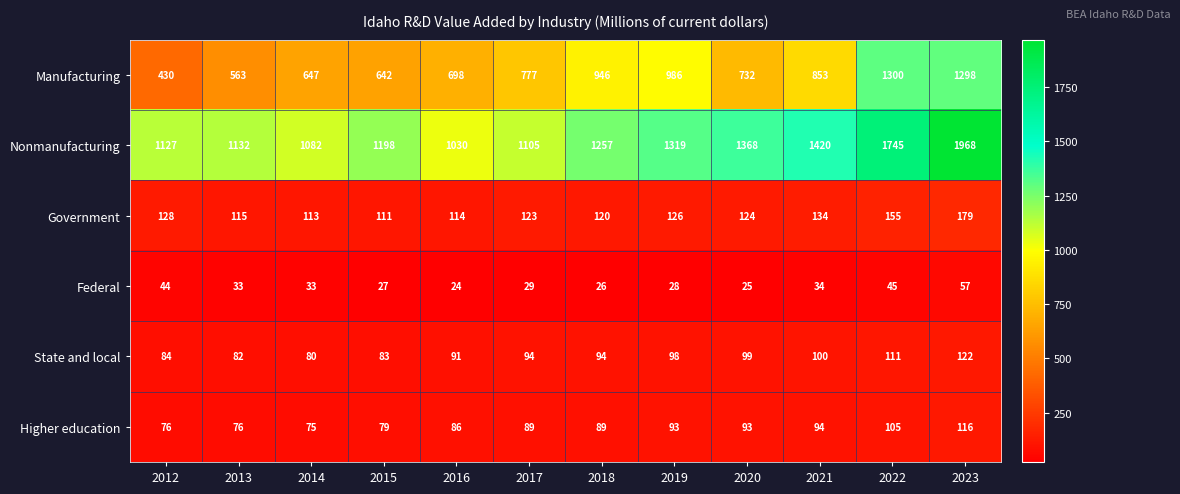

The value of Government at 2018 is 120. True or false?

True